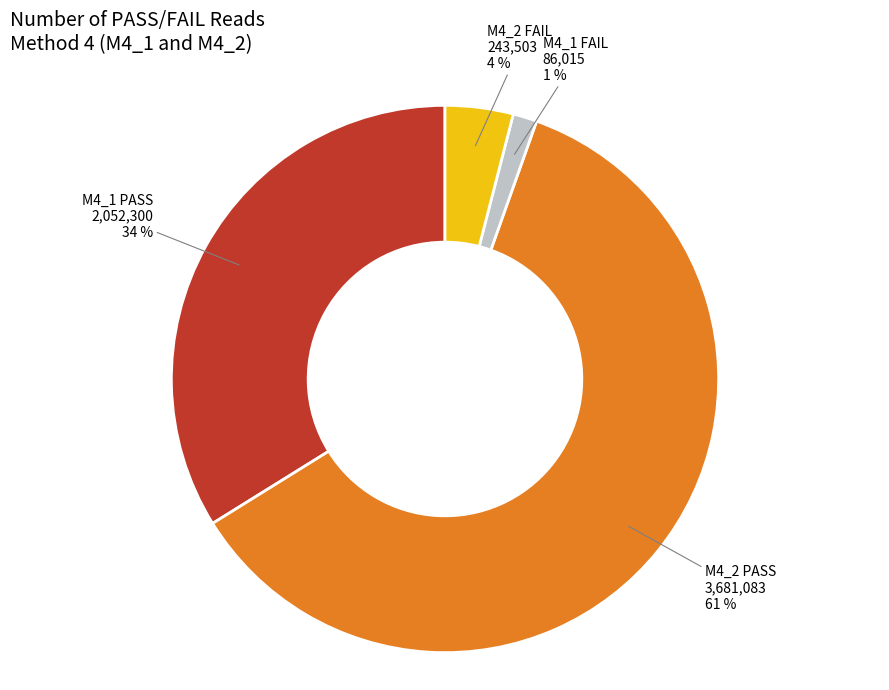

Is there any slice that represents more than half of the pie?

Yes